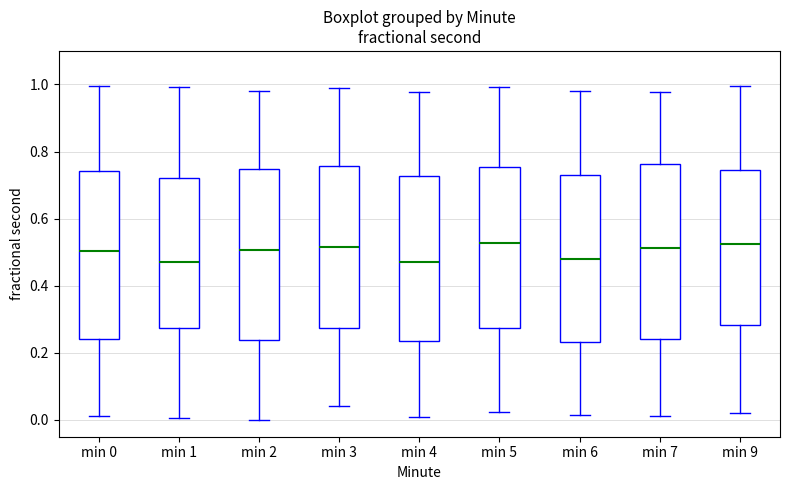

Reading left to right, read every box against the y-axis: the position of its median line, the range the box covers, and the ends of its whiskers. The values are not printed on the chart, so give them approximately, as read against the axis.

min 0: median 0.50, box 0.24 to 0.74, whiskers 0.02 to 1.00
min 1: median 0.48, box 0.28 to 0.72, whiskers 0.00 to 1.00
min 2: median 0.50, box 0.24 to 0.74, whiskers 0.00 to 0.98
min 3: median 0.52, box 0.28 to 0.76, whiskers 0.04 to 1.00
min 4: median 0.48, box 0.24 to 0.72, whiskers 0.00 to 0.98
min 5: median 0.52, box 0.28 to 0.76, whiskers 0.02 to 1.00
min 6: median 0.48, box 0.24 to 0.72, whiskers 0.02 to 0.98
min 7: median 0.52, box 0.24 to 0.76, whiskers 0.02 to 0.98
min 9: median 0.52, box 0.28 to 0.74, whiskers 0.02 to 1.00